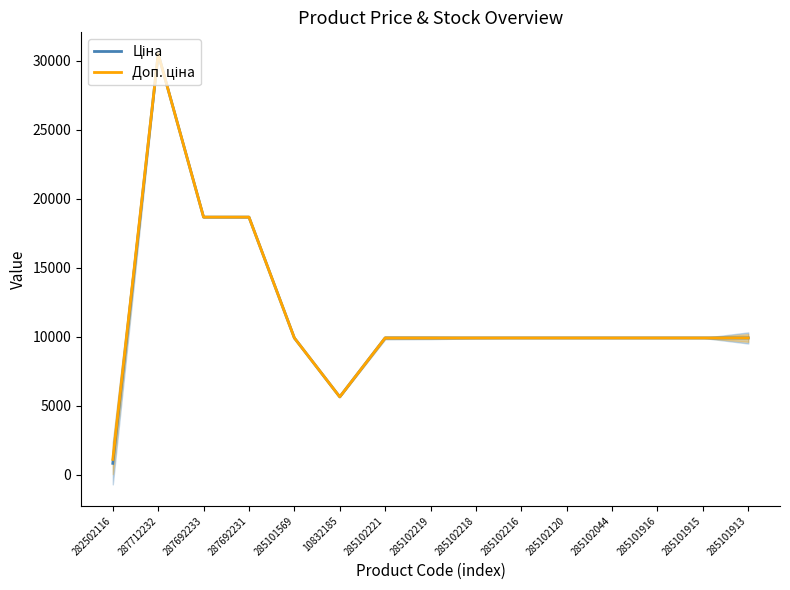

True or false: Ціна and Доп. ціна intersect in this chart.

False